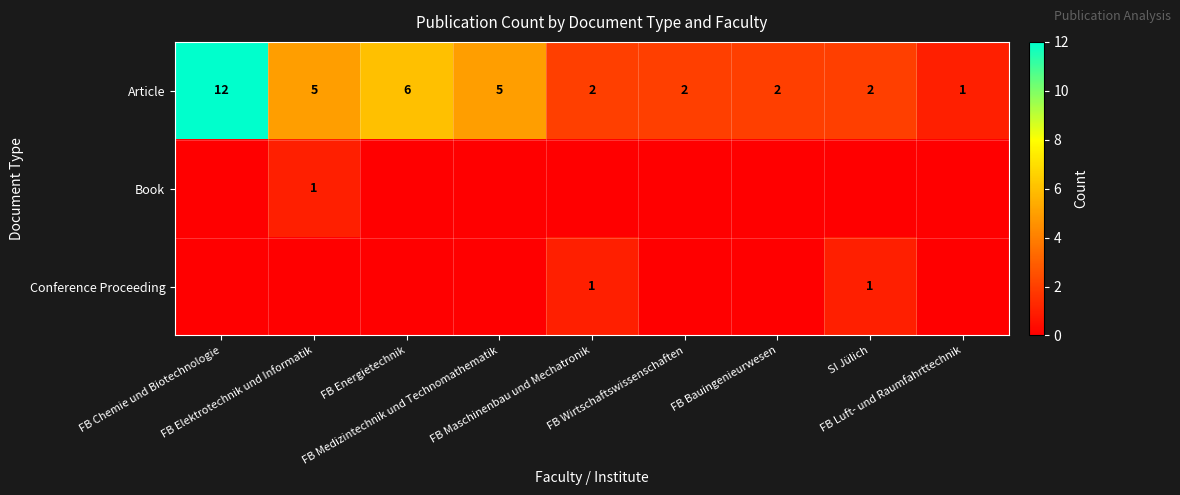

What is the sum of all Article values?

37